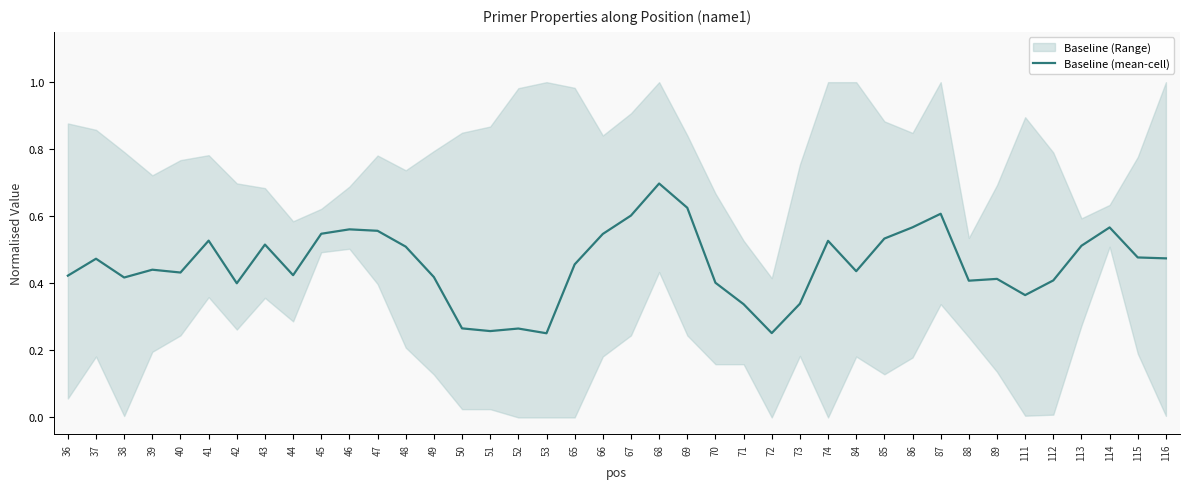

How many interior local valleys (lower than both neighbors) does the data have?

10